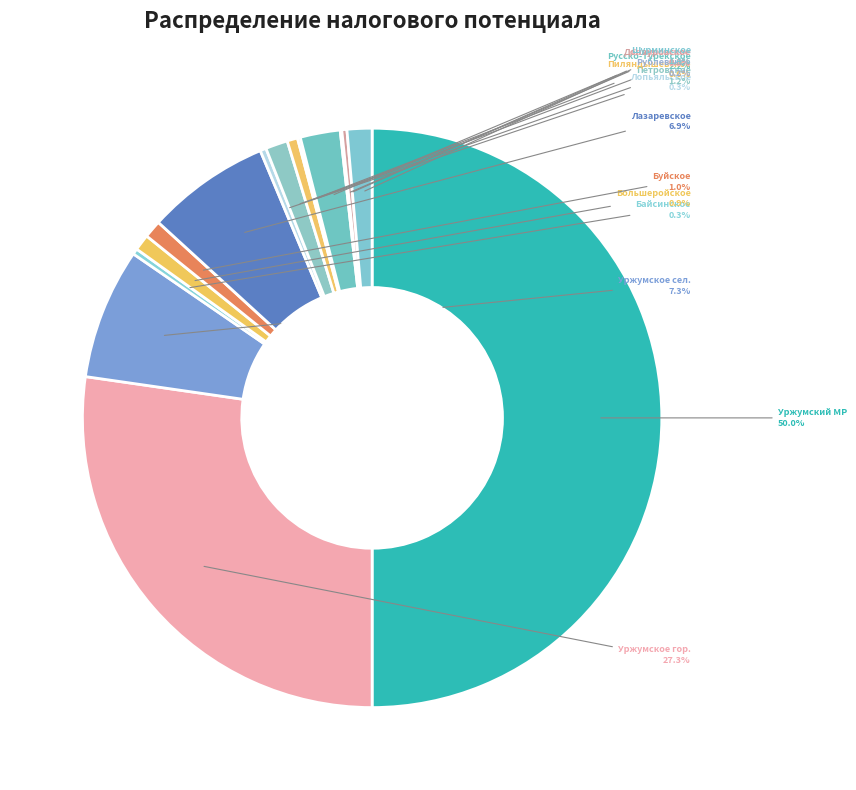

Do Лазаревское and Буйское together represent more than half of the pie?

No